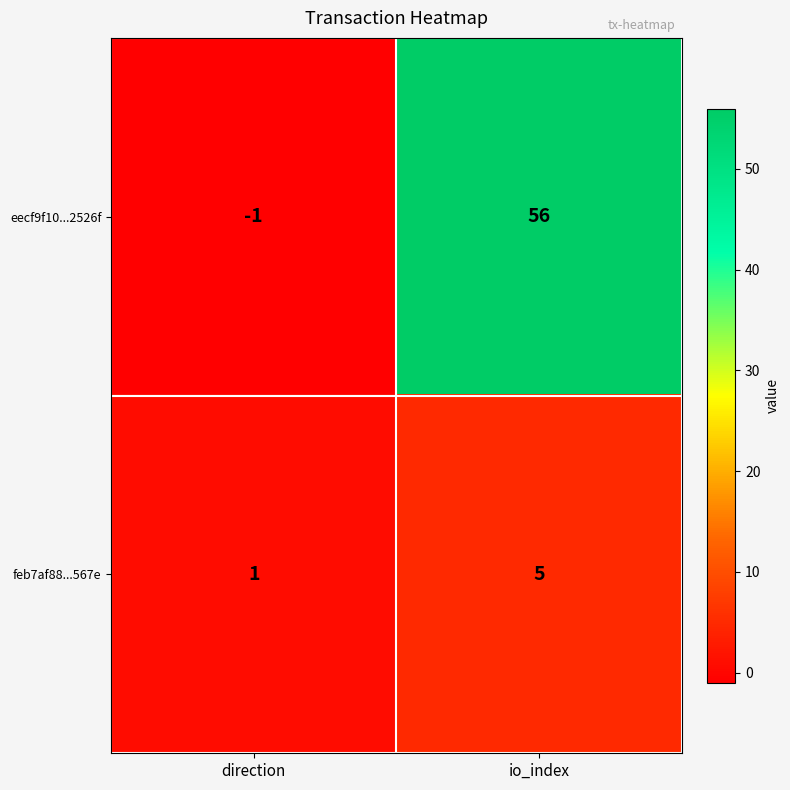

At which category does the chart reach its peak across all series?

io_index